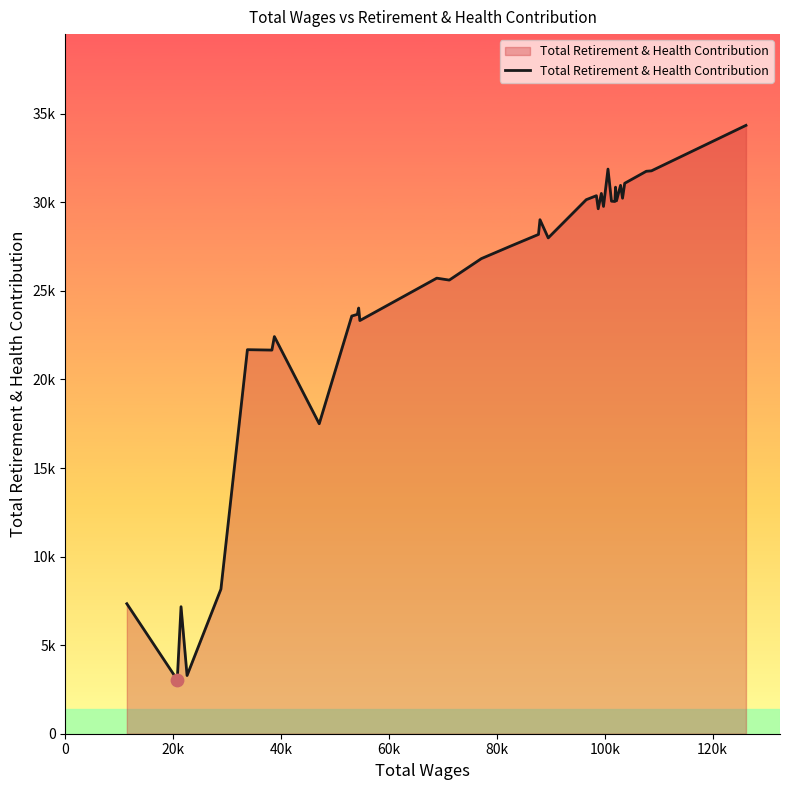

Is this an area chart (filled region under the line)?

Yes